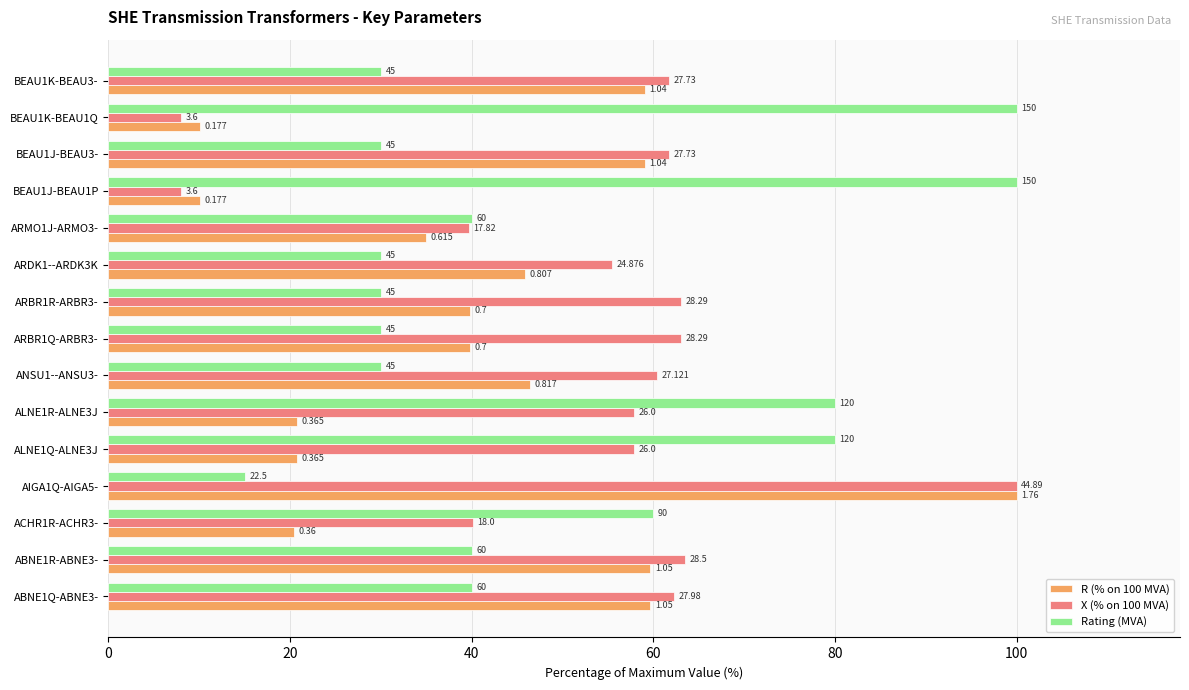

What are all the series names shown in the legend?

R (% on 100 MVA), X (% on 100 MVA), Rating (MVA)